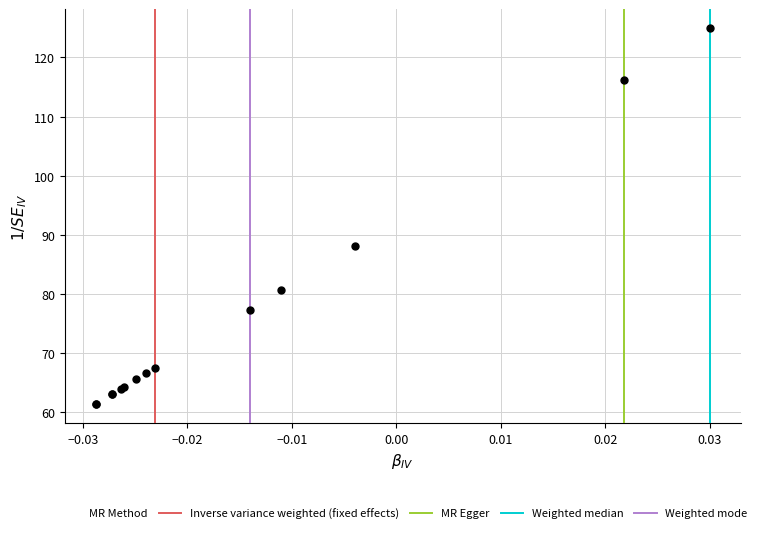

What Y value in the scatter plot is closest to 93?

88.2